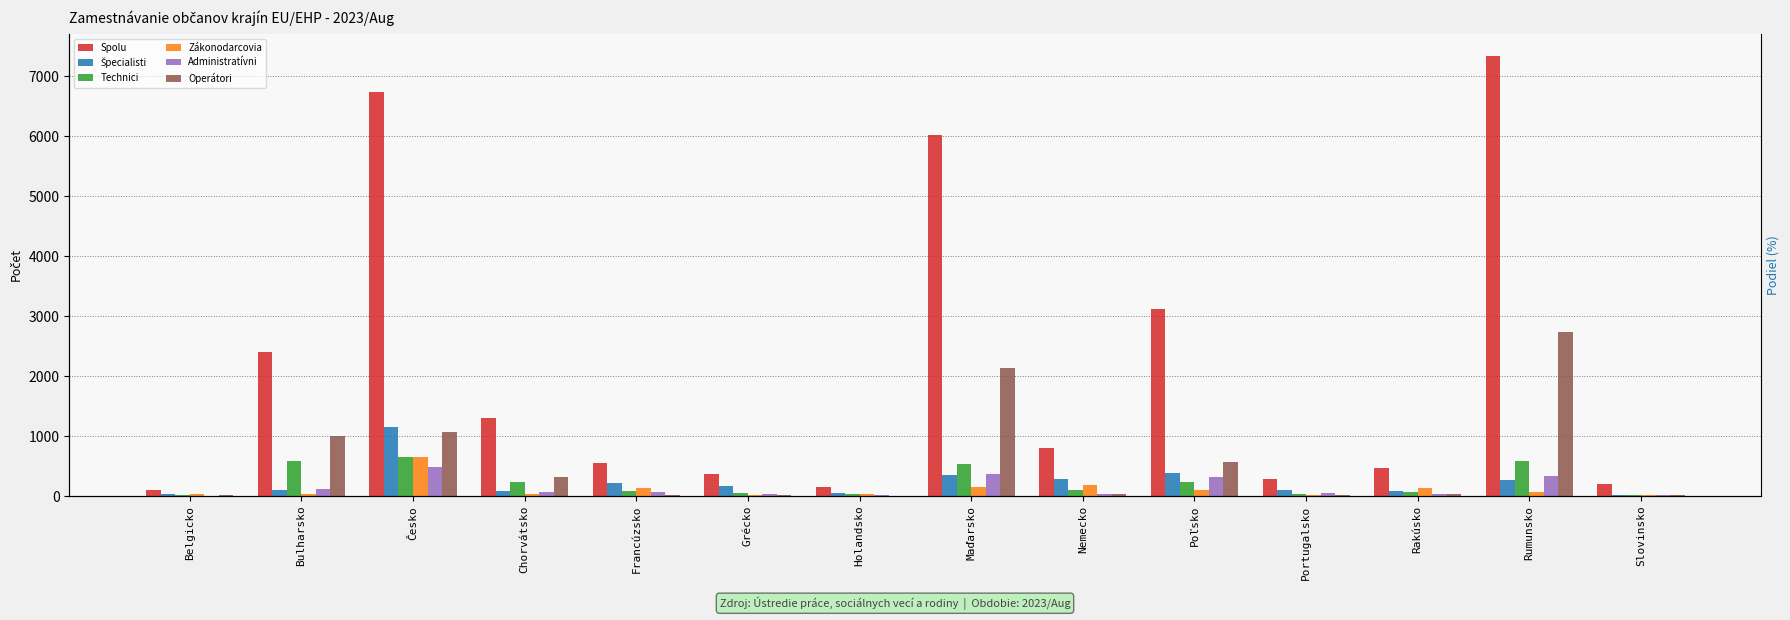

Which series has the largest total across all categories?

Spolu